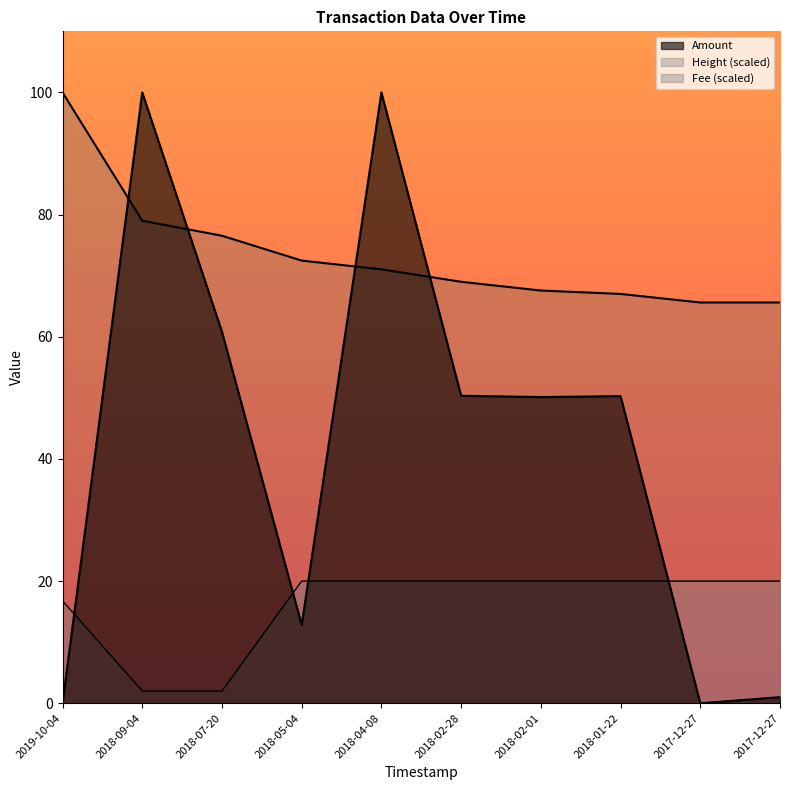

At which label does Height reach its minimum?

2017-12-27